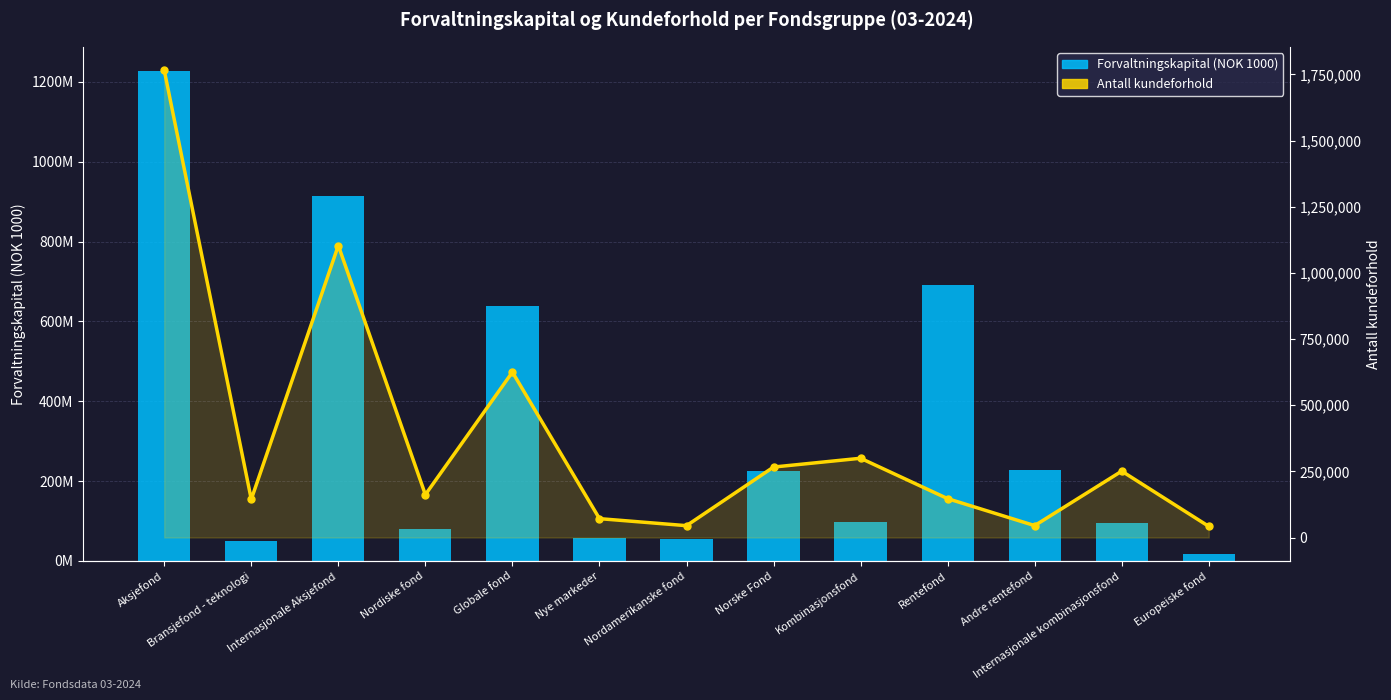

Does the chart contain any negative values?

No